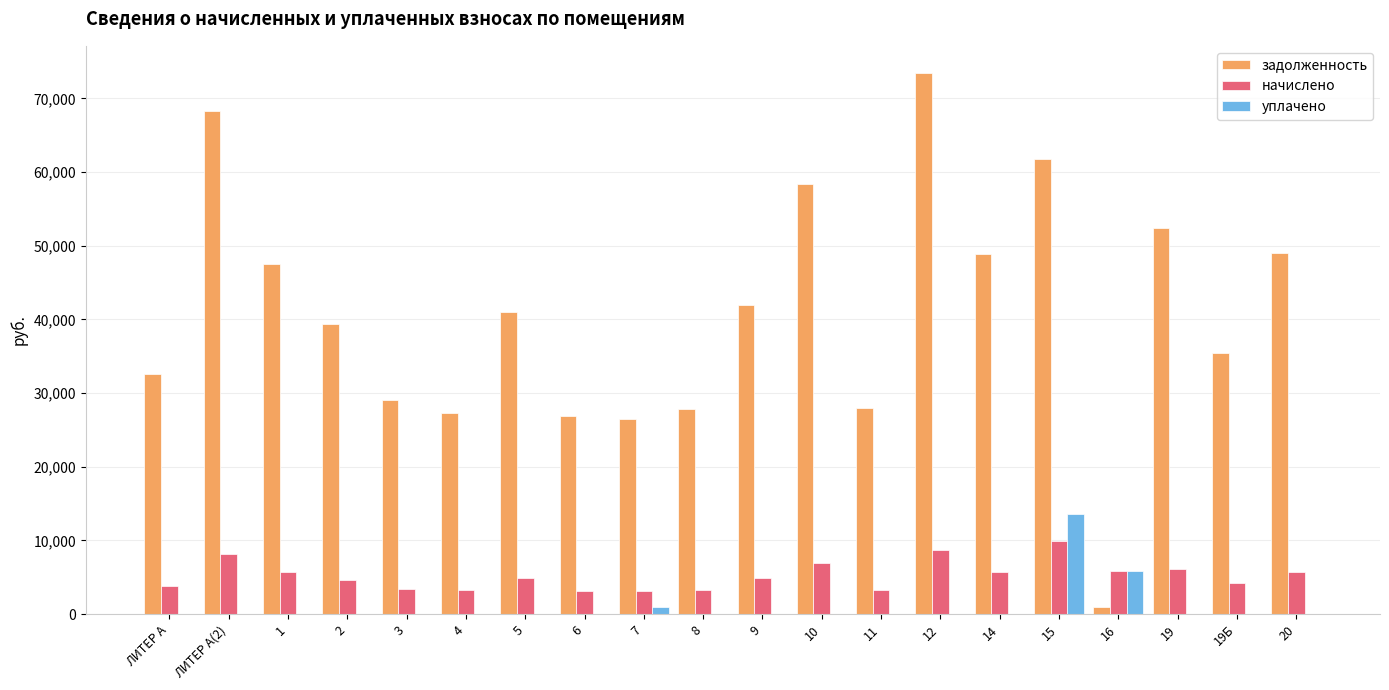

What is the maximum value shown in the chart?

73467.1